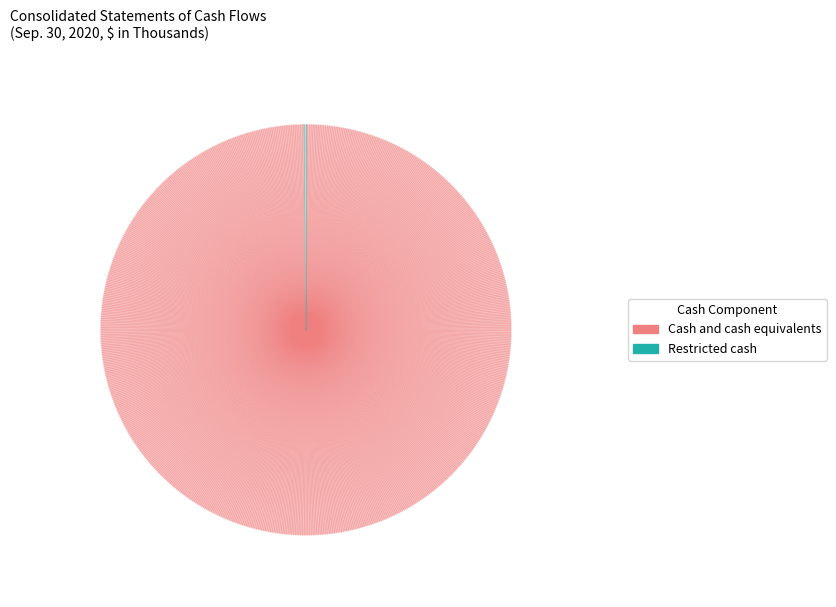

The Cash and cash equivalents slice represents 88% of the pie. True or false?

False